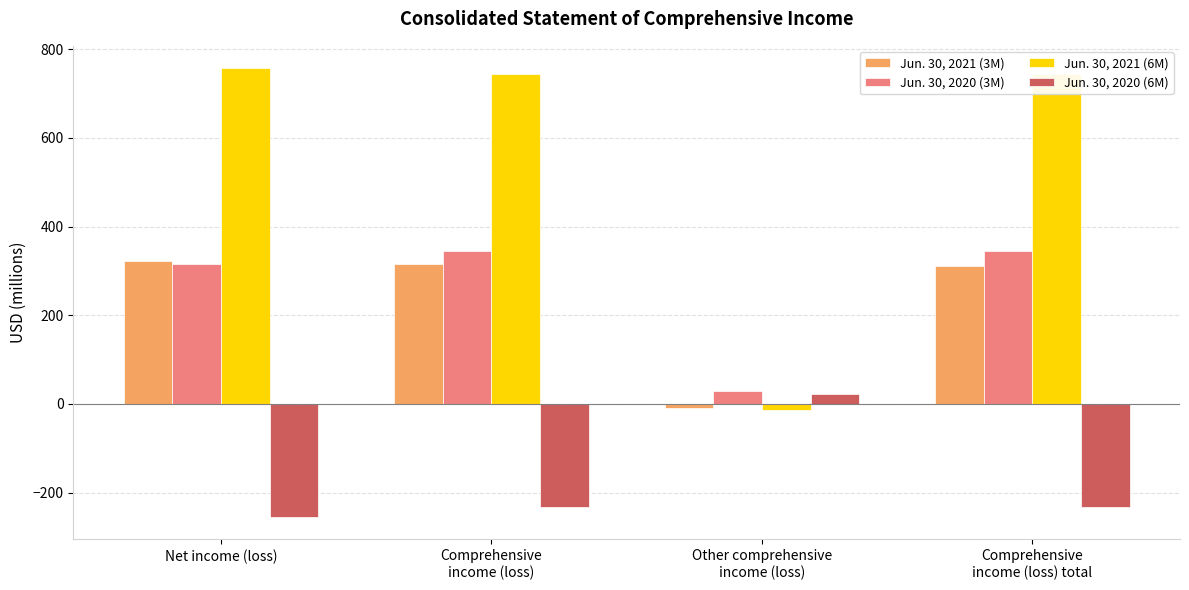

Which series has the largest total across all categories?

Jun. 30, 2021 (6M)